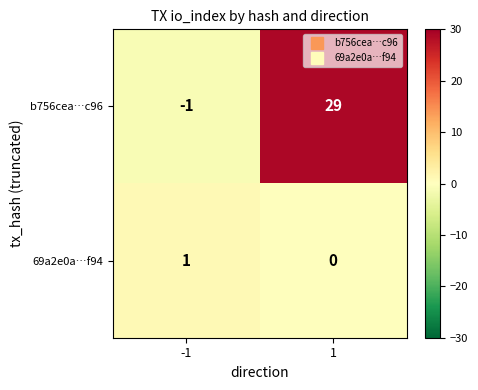

Rank the series at -1 from highest to lowest value.

69a2e0a…f94, b756cea…c96